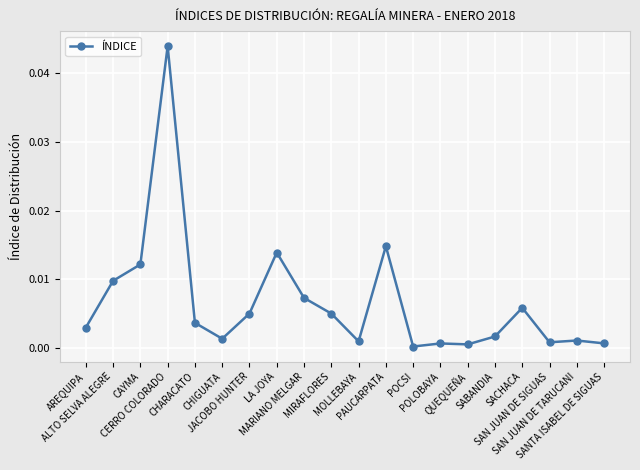

What is the label of the 18th point from the left?

SAN JUAN DE SIGUAS